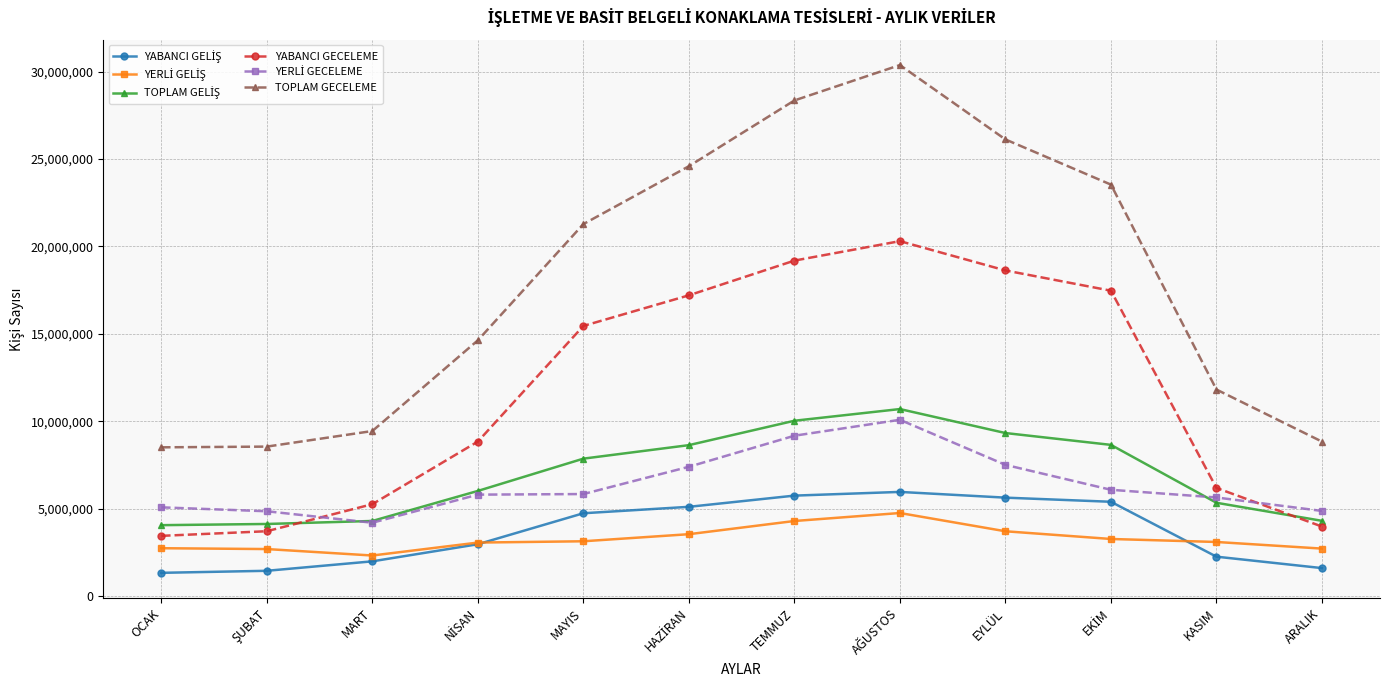

Between MART and MAYIS, which series saw the biggest shift?

TOPLAM GECELEME